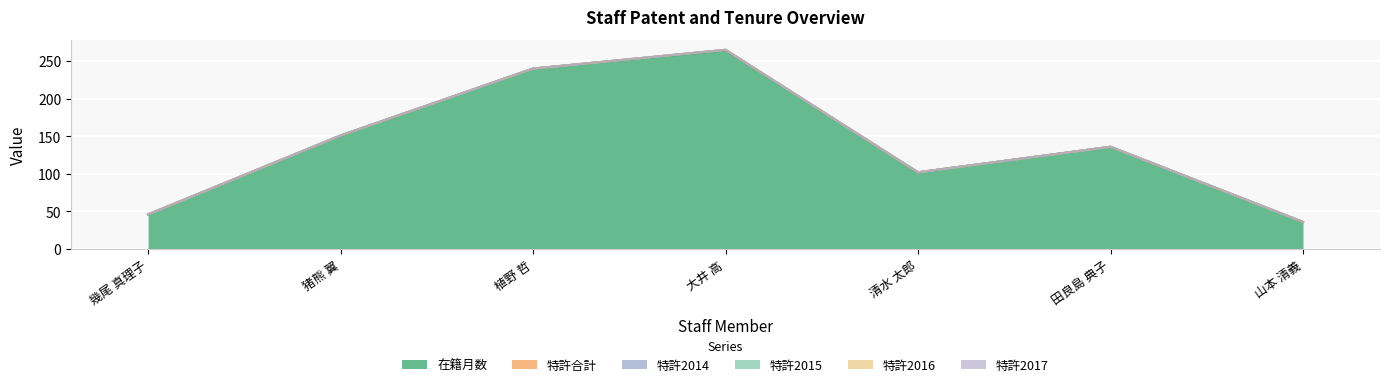

How many distinct data groups are displayed?

6